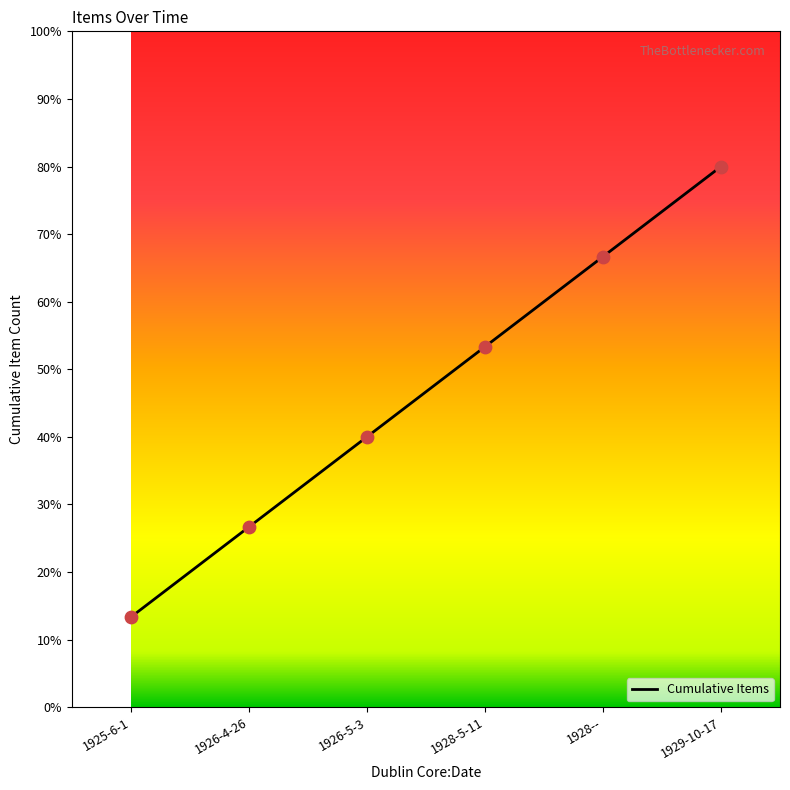

Between 1926-4-26 and 1929-10-17, which is larger?

1929-10-17